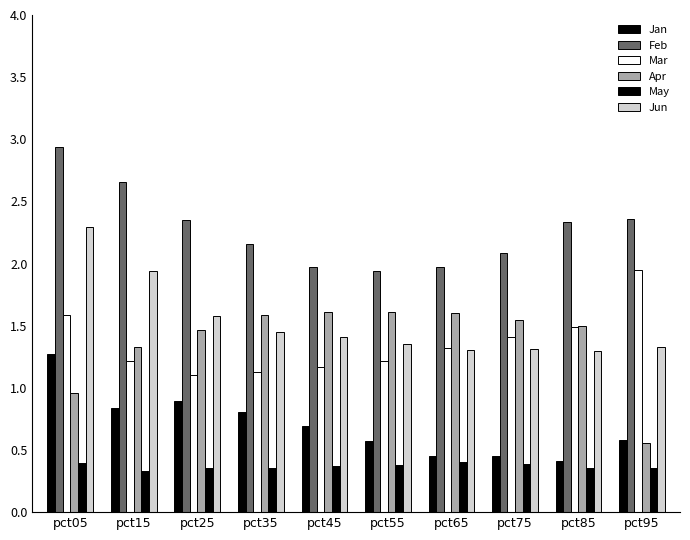

Which series has the largest total across all categories?

Feb